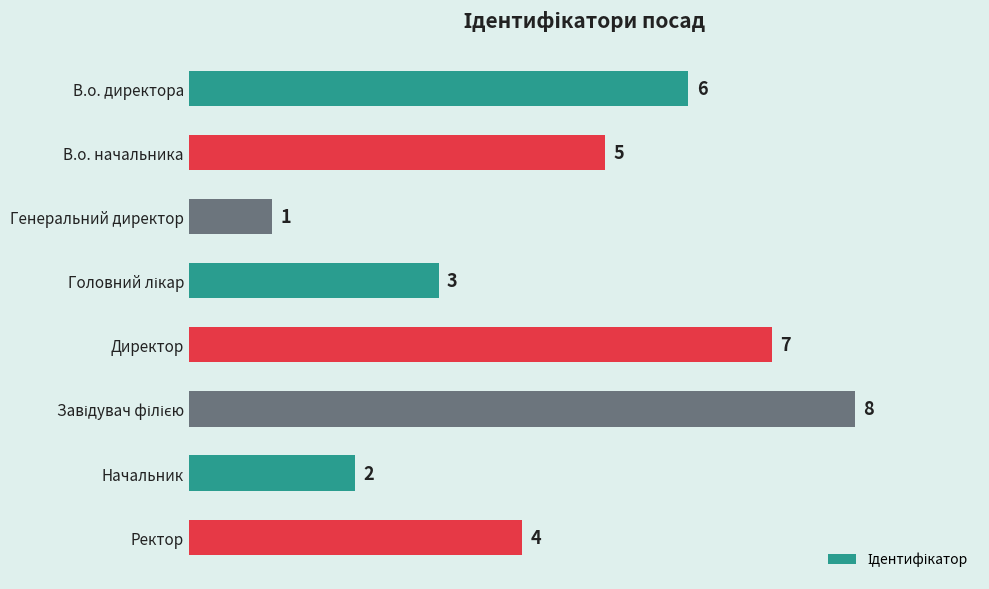

Is it true that the value at В.о. начальника is 3?

False